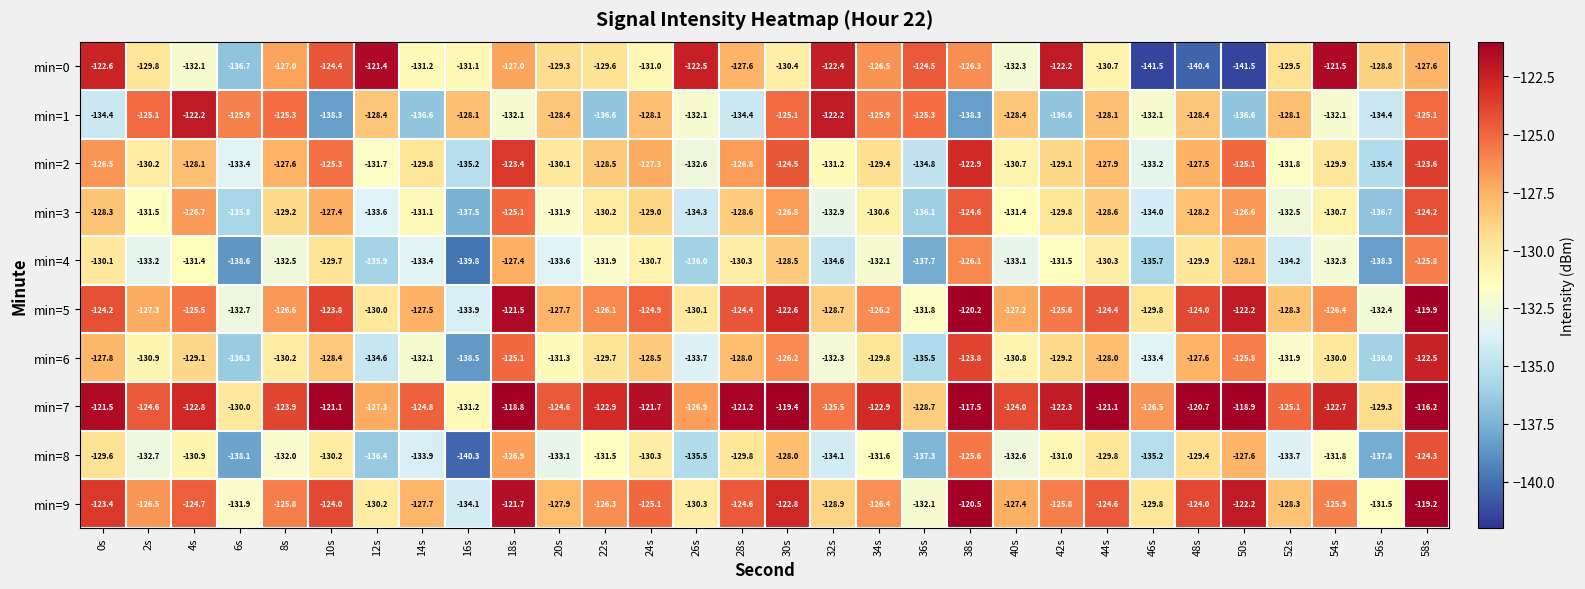

At which category is the sum across all series the highest?

58s